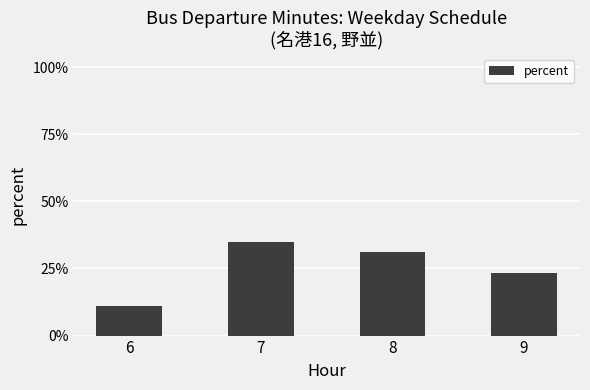

Rank the categories by value from highest to lowest.

7, 8, 9, 6